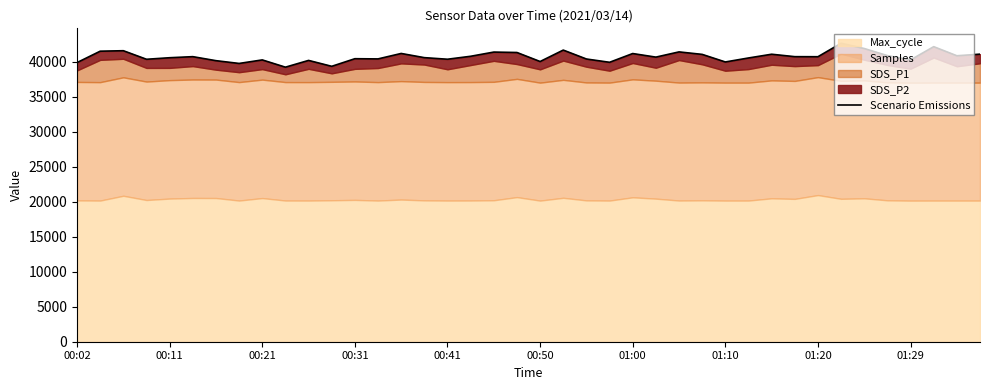

How many points are lower than both their immediate neighbors (excluding endpoints)?

13